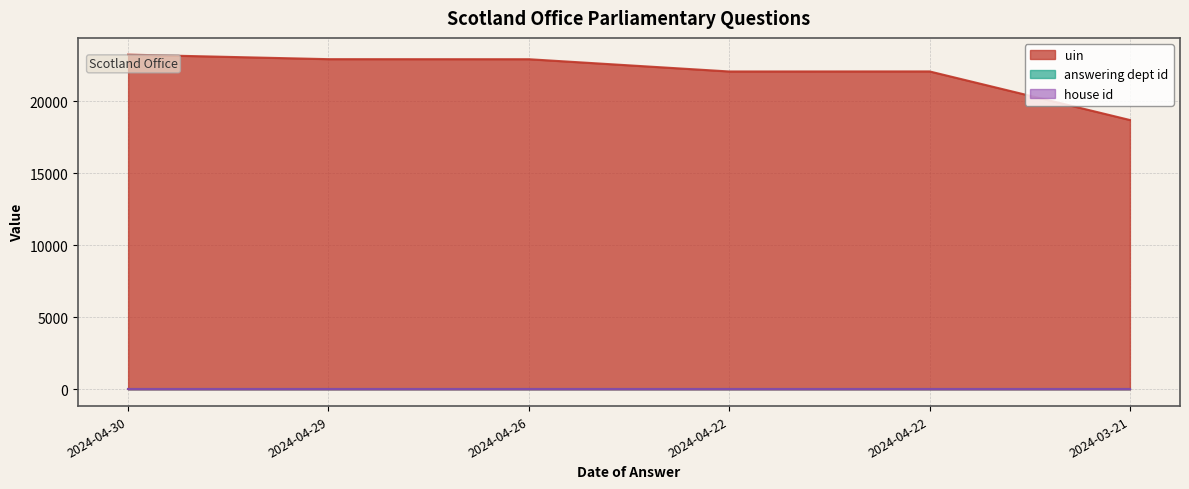

The value of uin at 2024-03-21 is 8161. True or false?

False